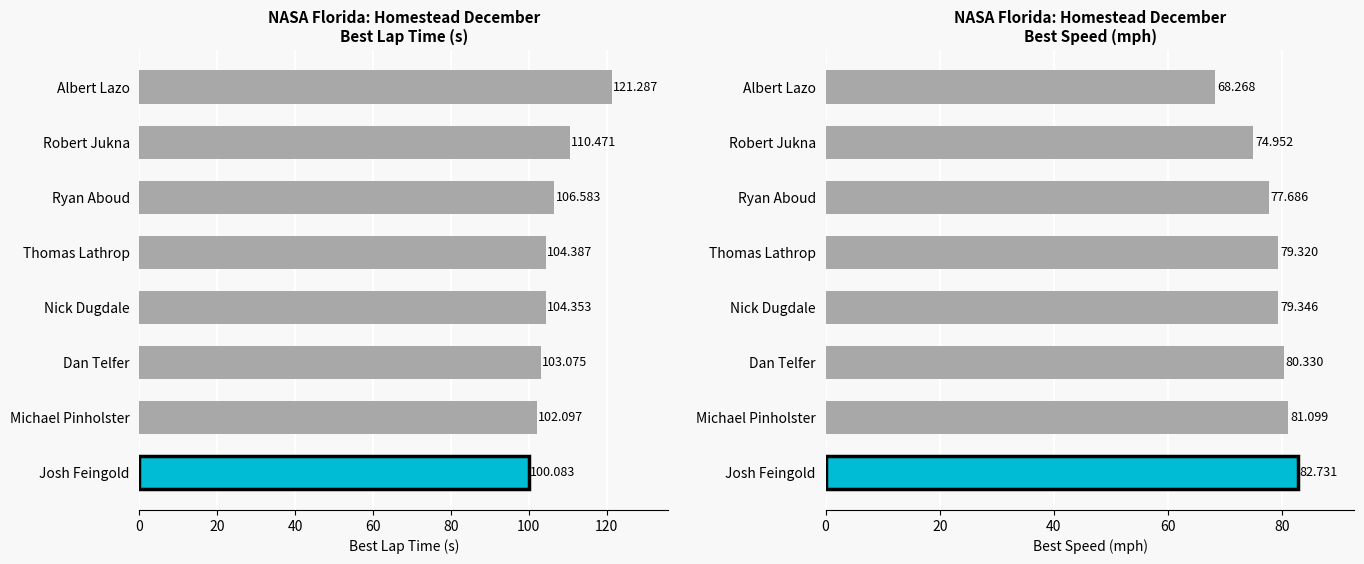

What is the difference between the second highest and minimum values in the Best Speed series?

12.8